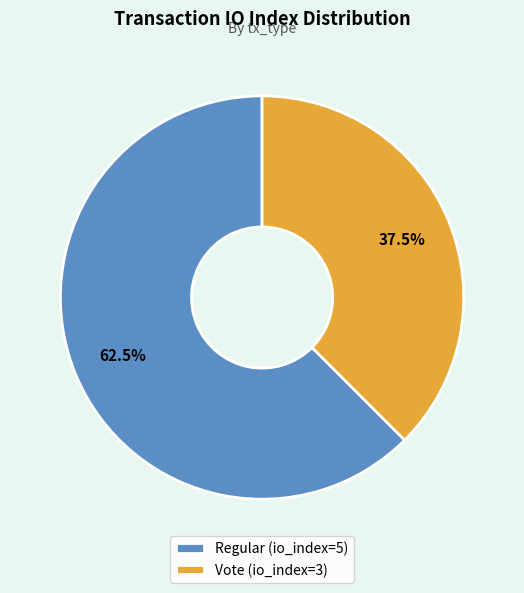

Approximately how many times larger is the value at Vote (io_index=3) compared to Regular (io_index=5)?

0.6